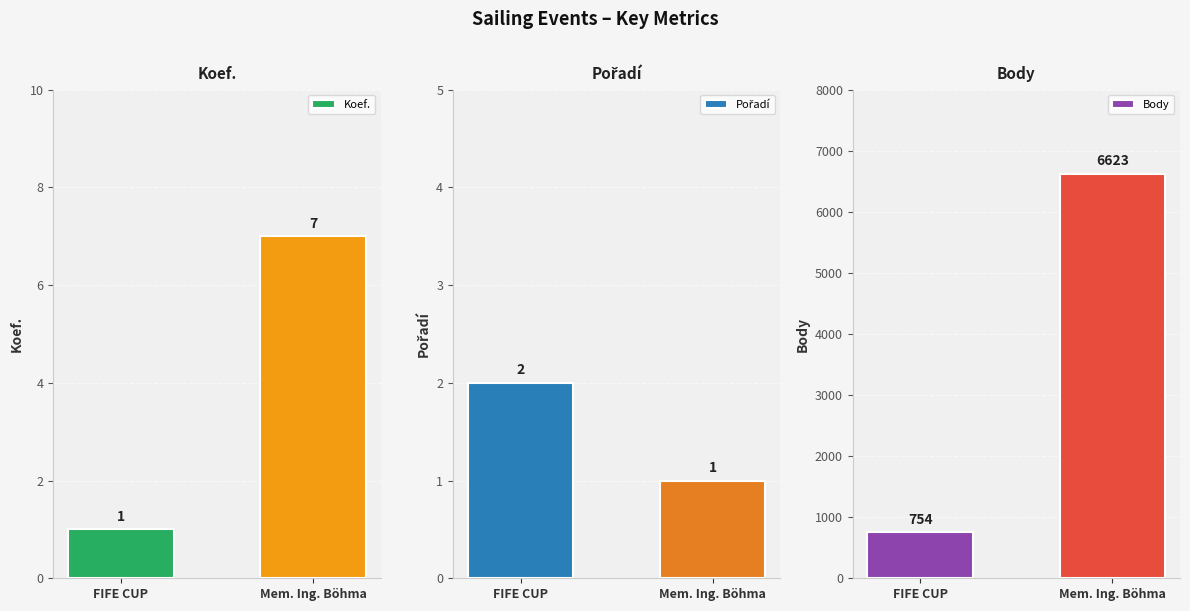

How many data points in Pořadí are less than 2?

1